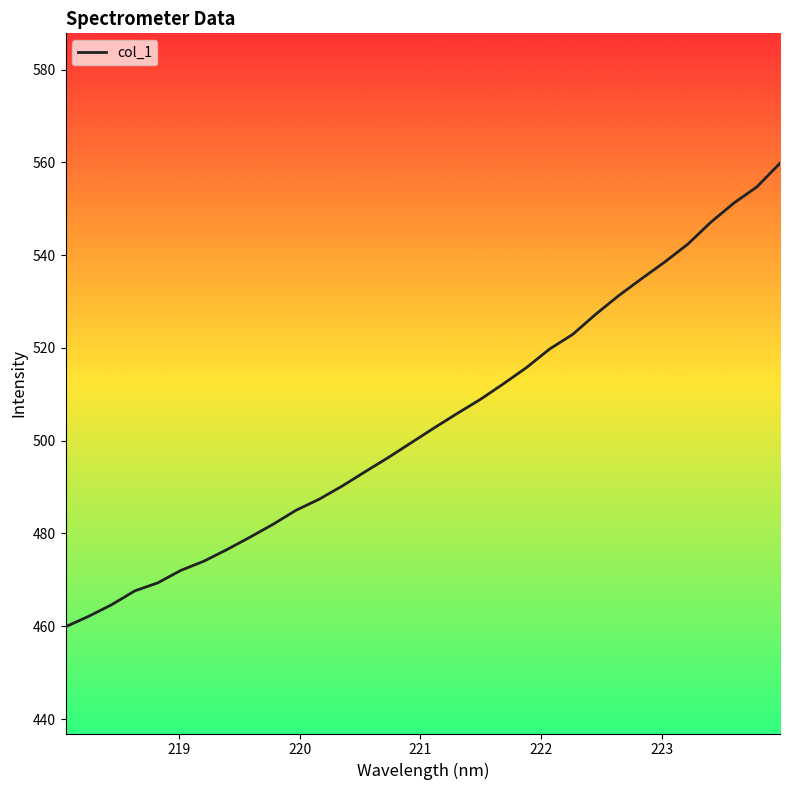

What is the smallest value displayed?

459.9